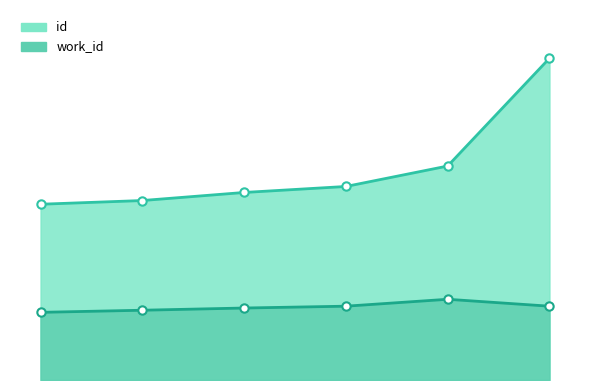

What is the average value of the work_id_line series?

4296